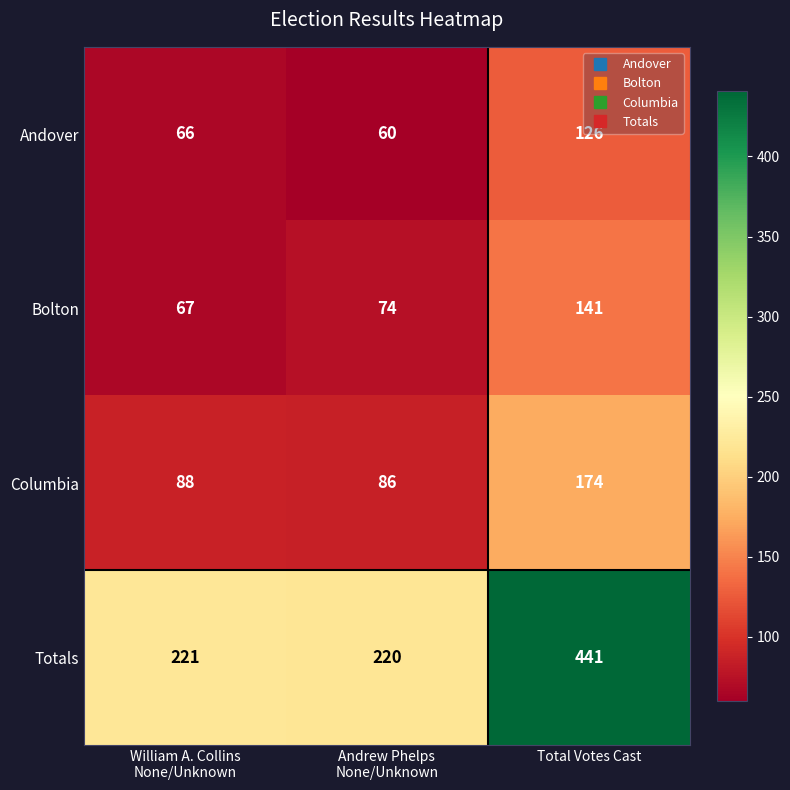

What is the spread (max minus min) of values at Total Votes Cast?

315